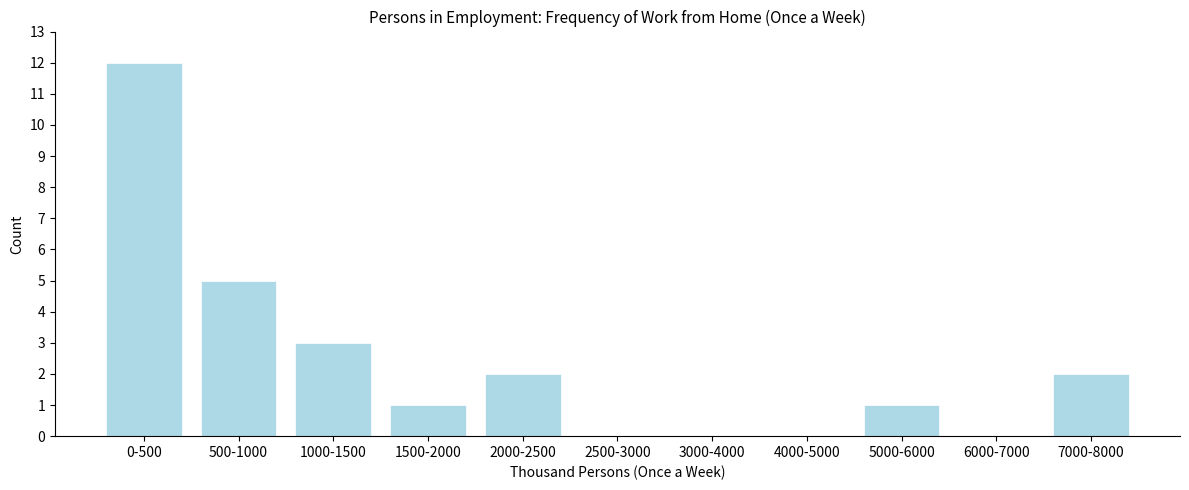

Reading right to left, list all the values displayed in this chart.

7000-8000=2	6000-7000=0	5000-6000=1	4000-5000=0	3000-4000=0	2500-3000=0	2000-2500=2	1500-2000=1	1000-1500=3	500-1000=5	0-500=12